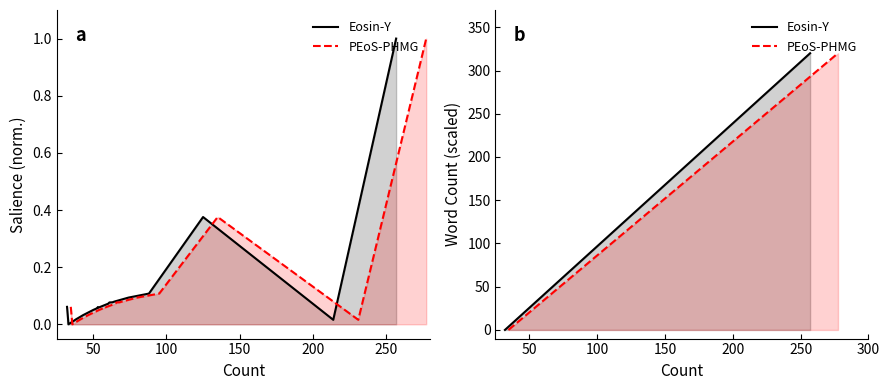

What is the label of the 5th point from the left?

200